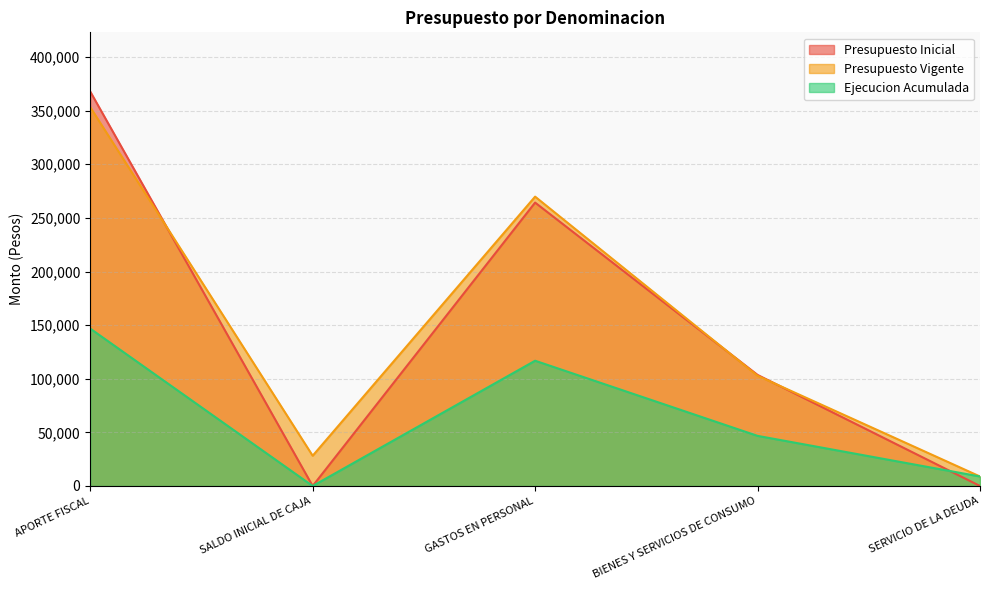

Does the chart have visible grid lines?

Yes